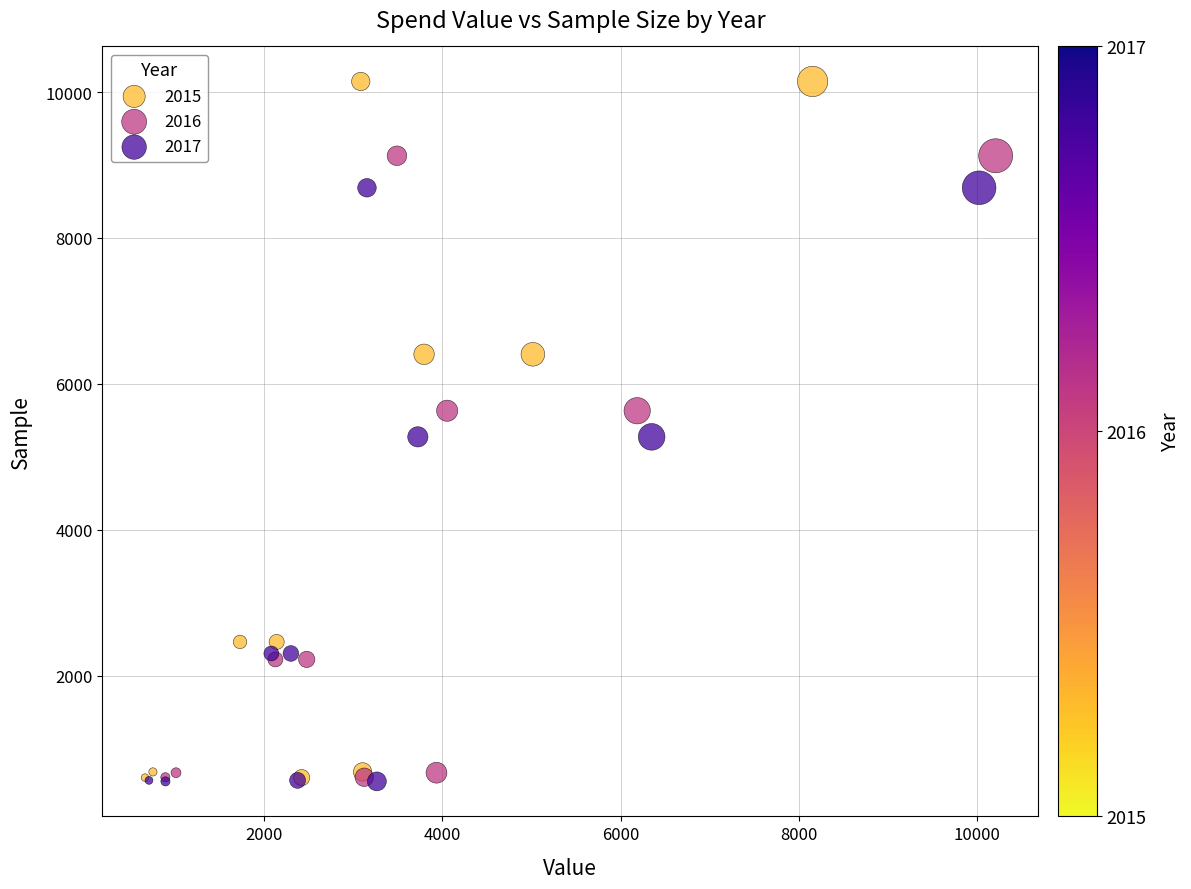

Which series reaches the maximum Y coordinate?

2015